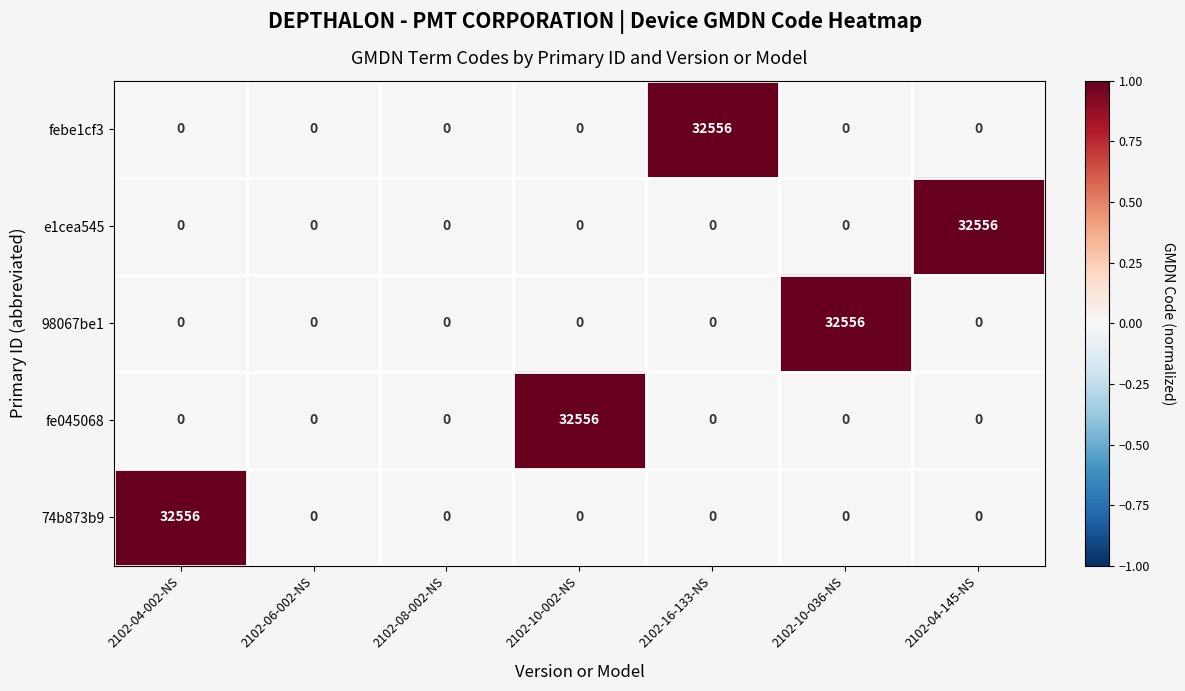

What is the difference between the maximum and second lowest values in the febe1cf3 series?

32556